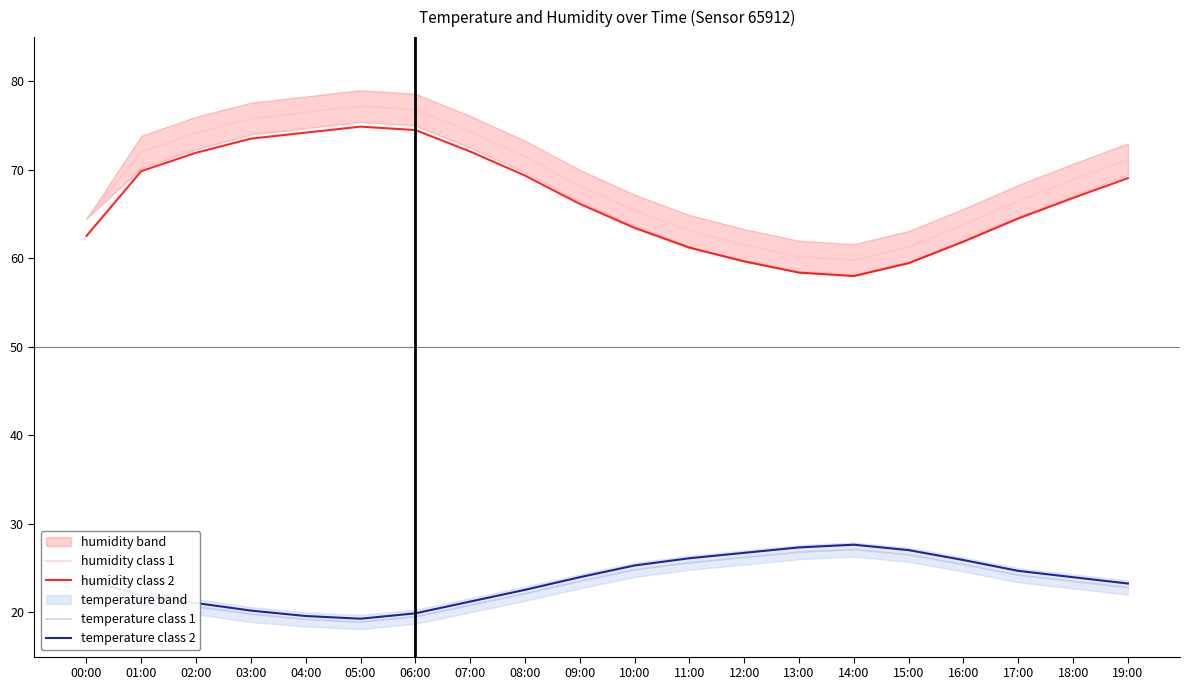

Between 02:00 and 19:00, which series saw the biggest shift?

humidity class 1